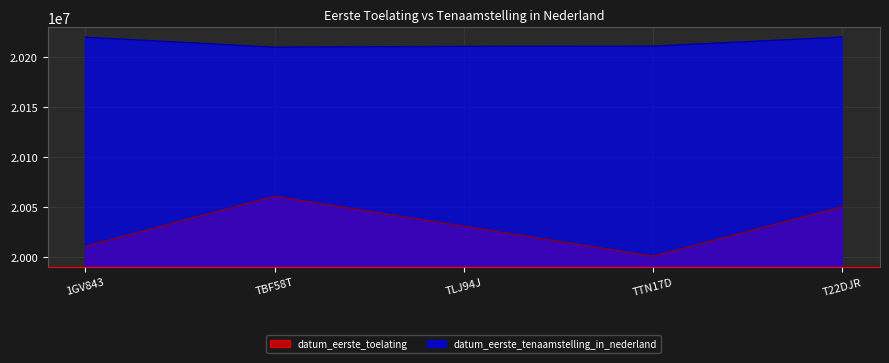

Rank the categories by datum_eerste_toelating value from highest to lowest.

TBF58T, T22DJR, TLJ94J, 1GV843, TTN17D